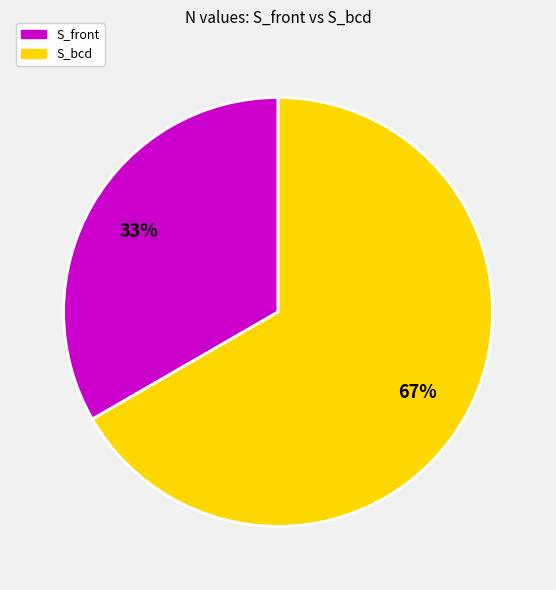

To the nearest percent, what is the average slice percentage?

50%